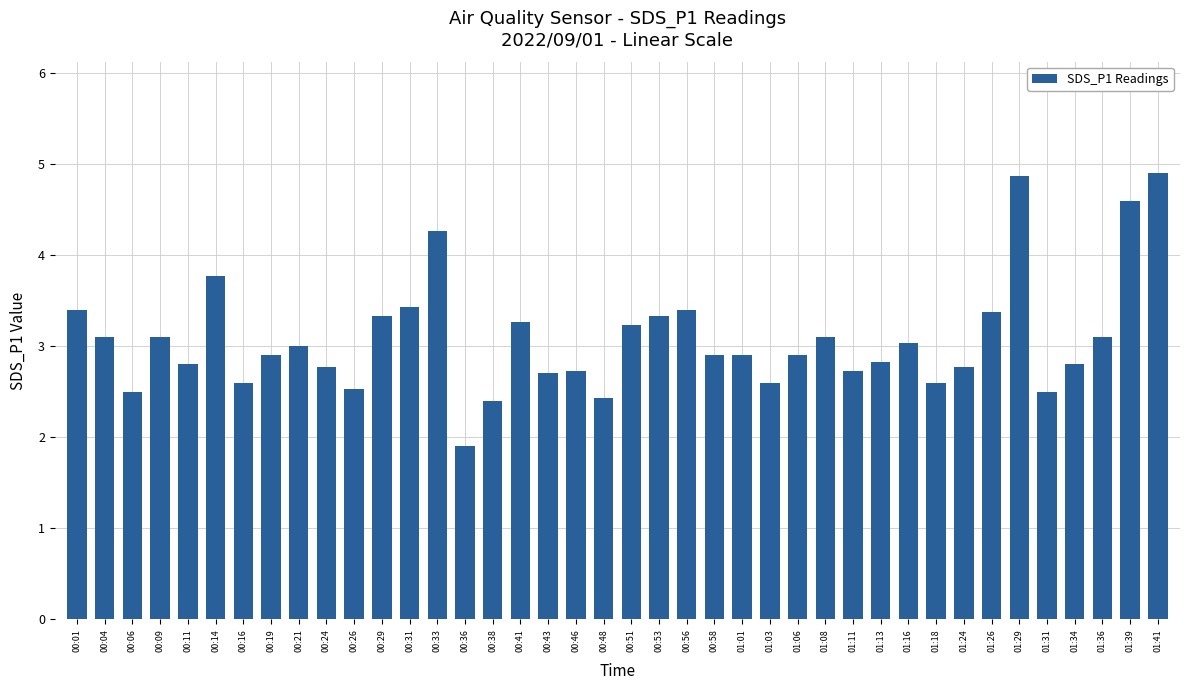

What is the sum of the values at 00:16 and 00:53?

5.9